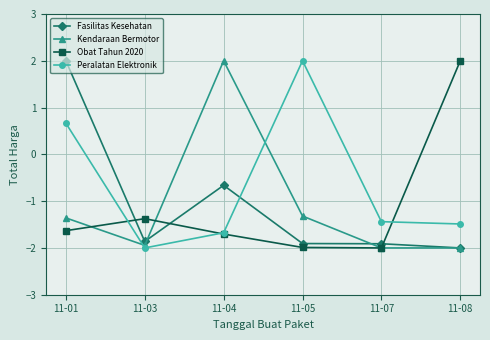

What is the minimum value shown in the chart?

-2.0